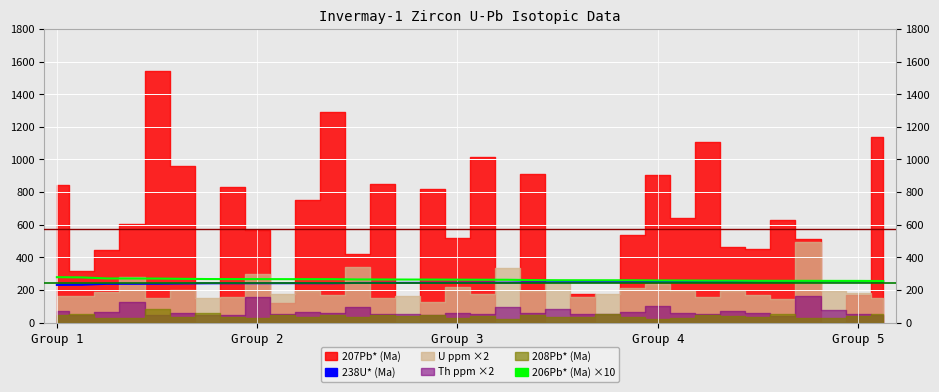

What is the difference between the 238U* (Ma) values at 9 and 13?

1.8